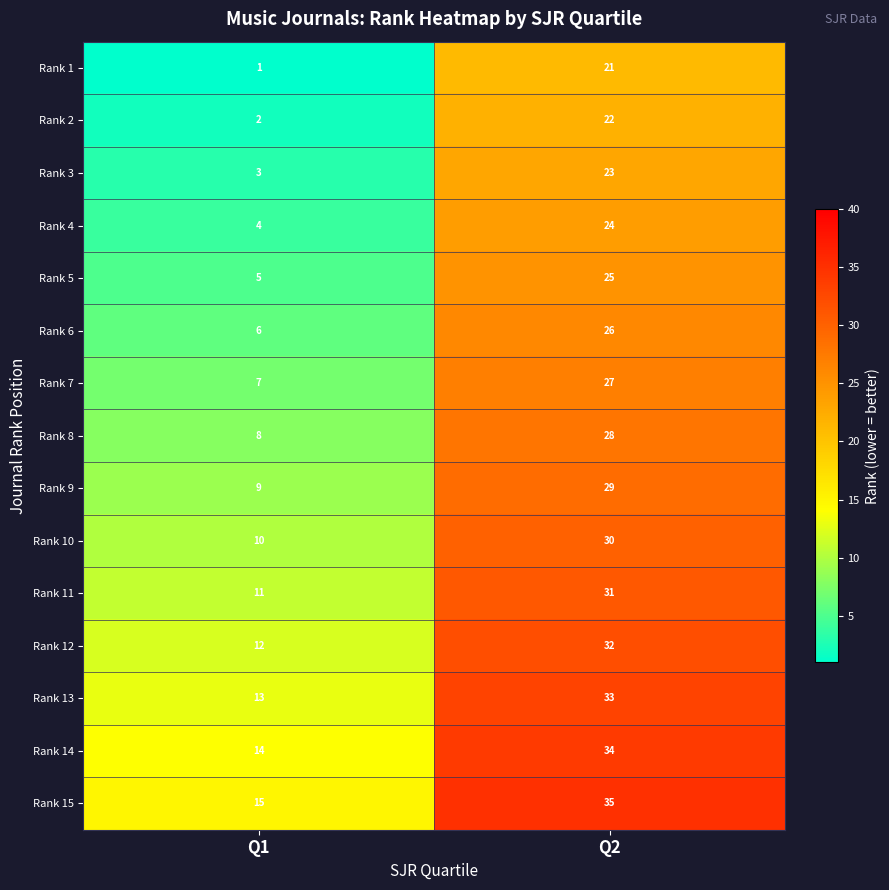

What is the sum of the Rank 15 values at Q2 and Q1?

50